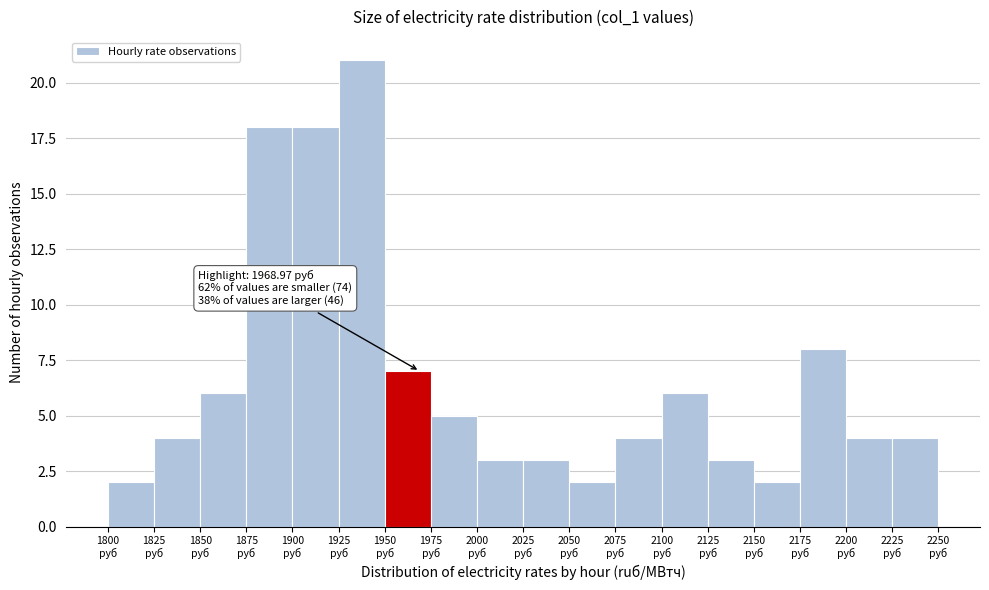

Over which range of the x-axis is the bar tallest?

1925 to 1950